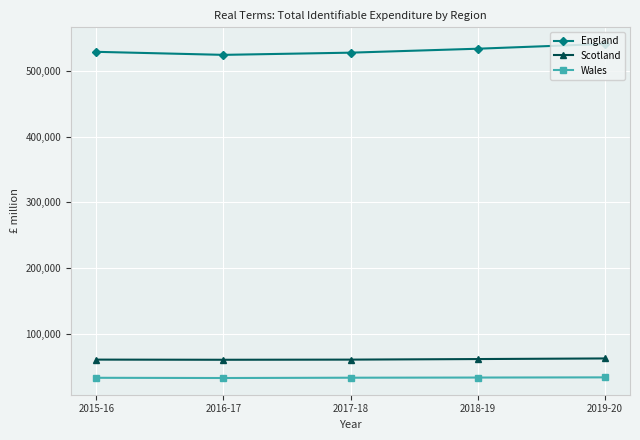

Which series has the widest spread of values?

England